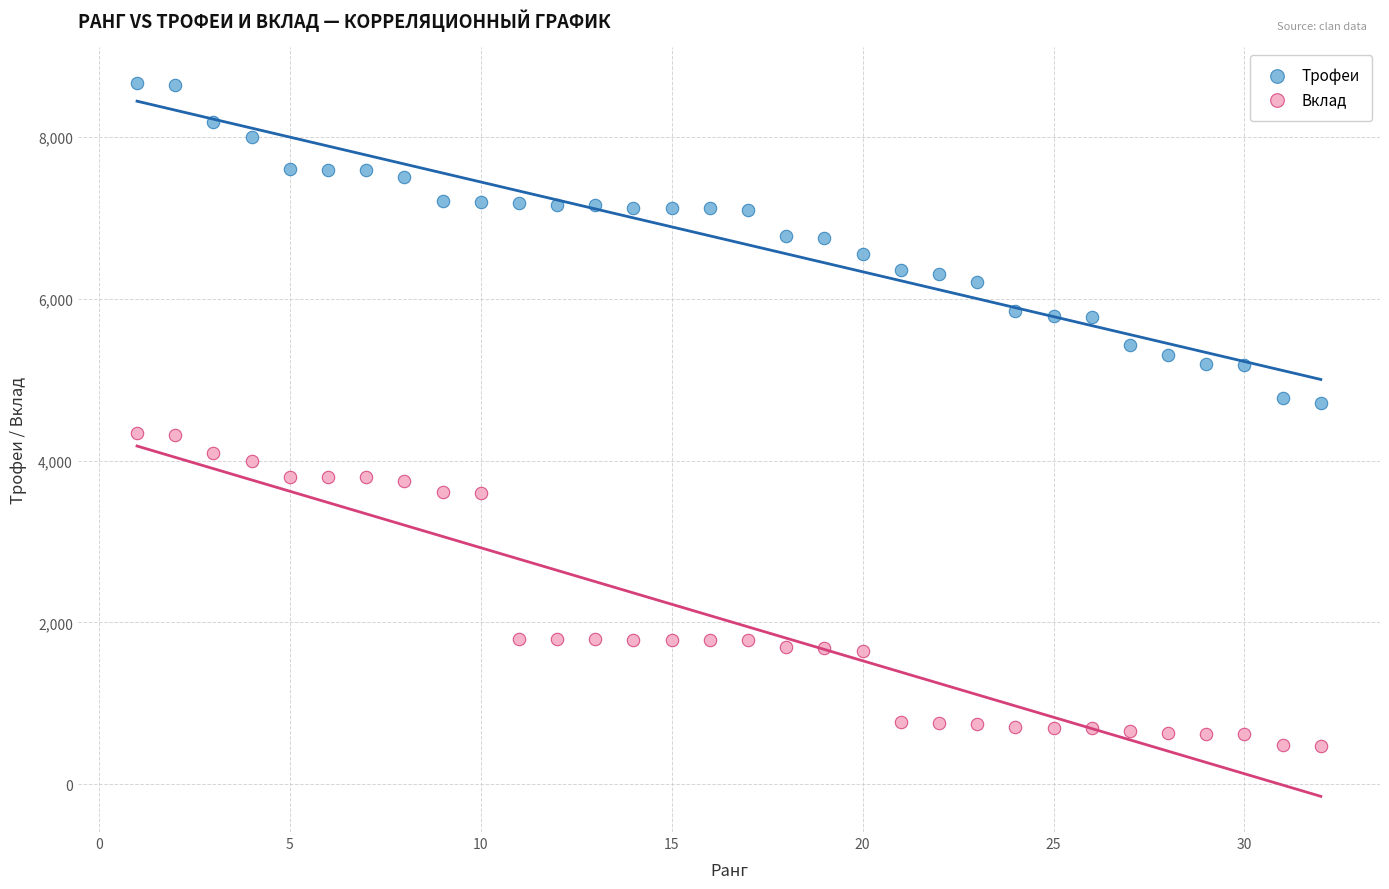

Across all data points, what is the range of X values (max minus min)?

31